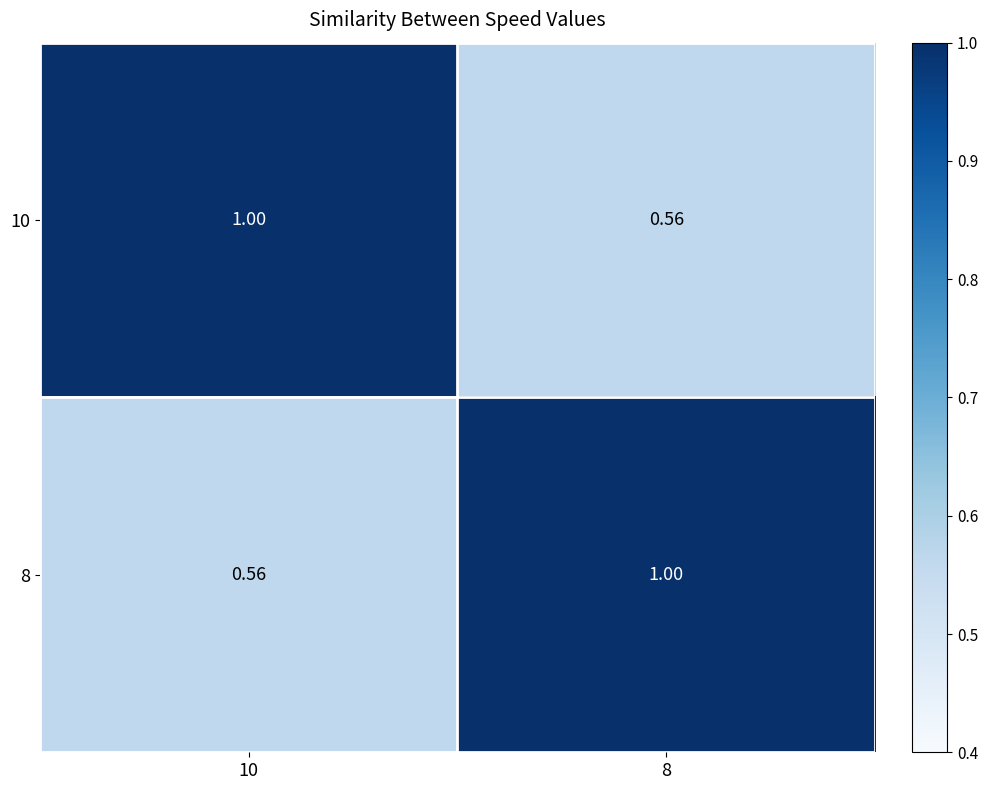

Is the value of 8 at 8 greater than the value of 10 at 8?

Yes